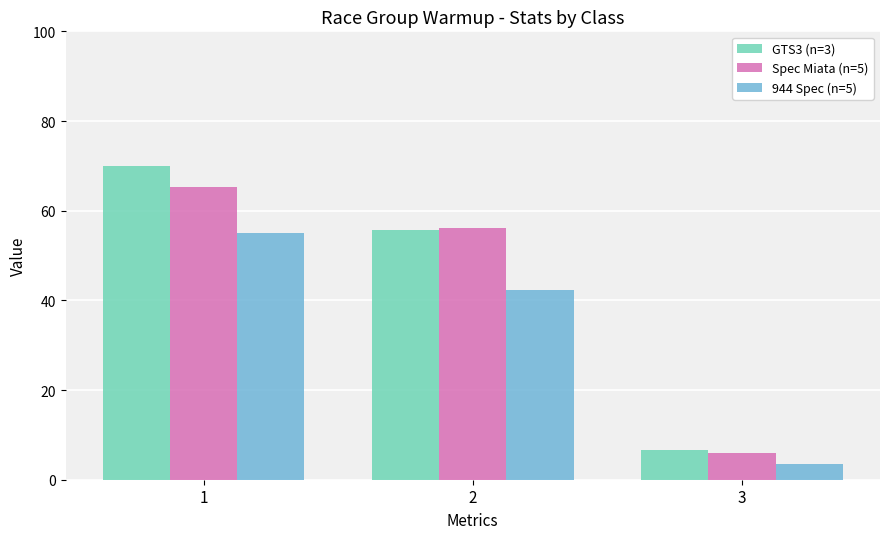

The value of Spec Miata (n=5) at 1 is 115.1. True or false?

False